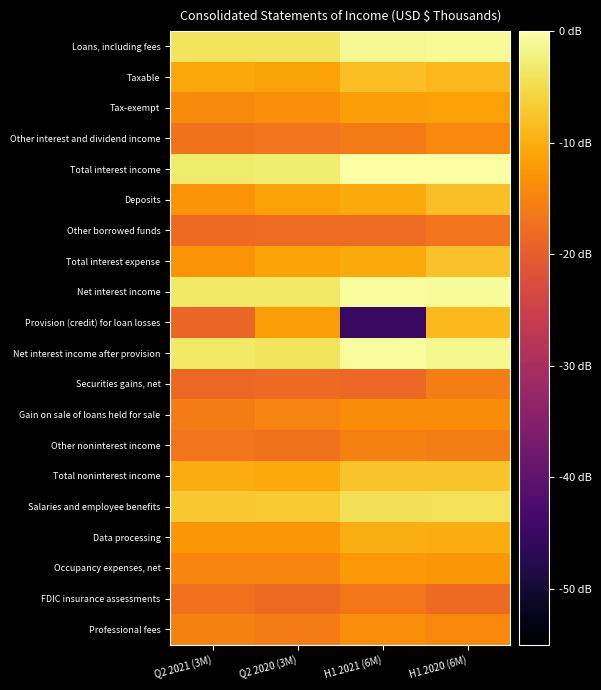

At which category does the chart reach its minimum across all series?

H1 2021 (6M)